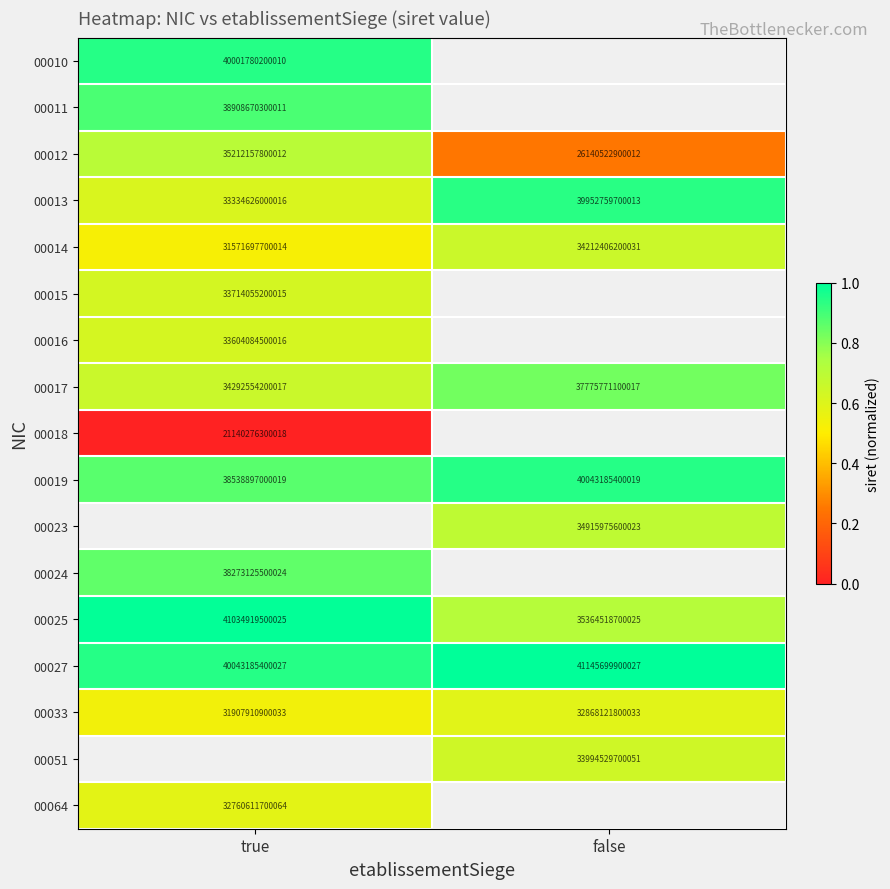

List the labels in order of 00012 value, largest first.

true, false